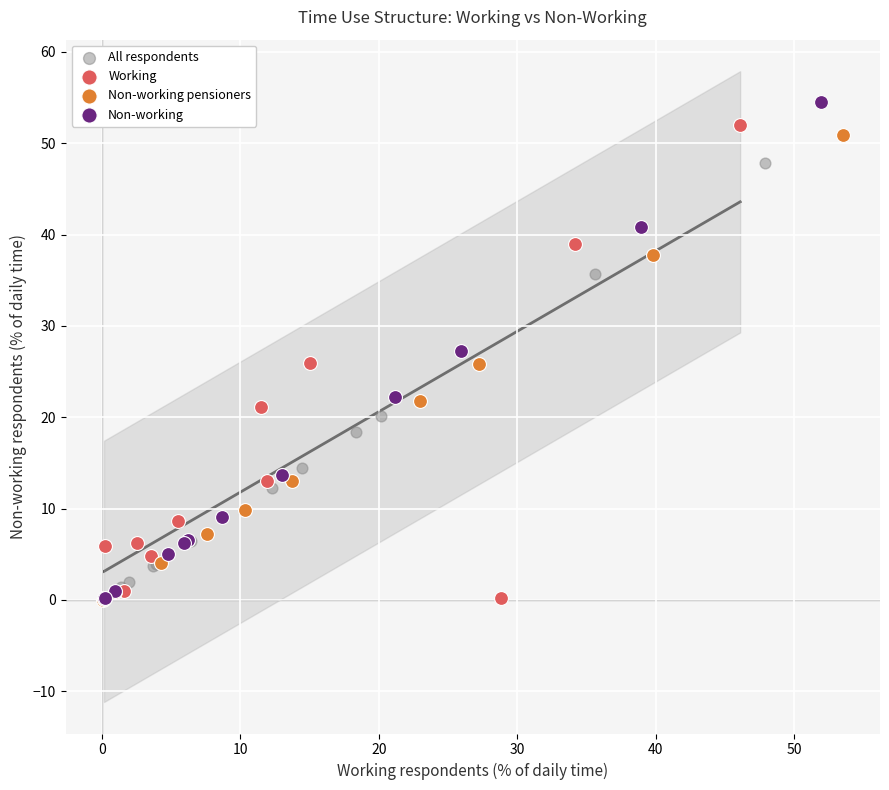

Which series has the largest Y range (max minus min)?

Non-working